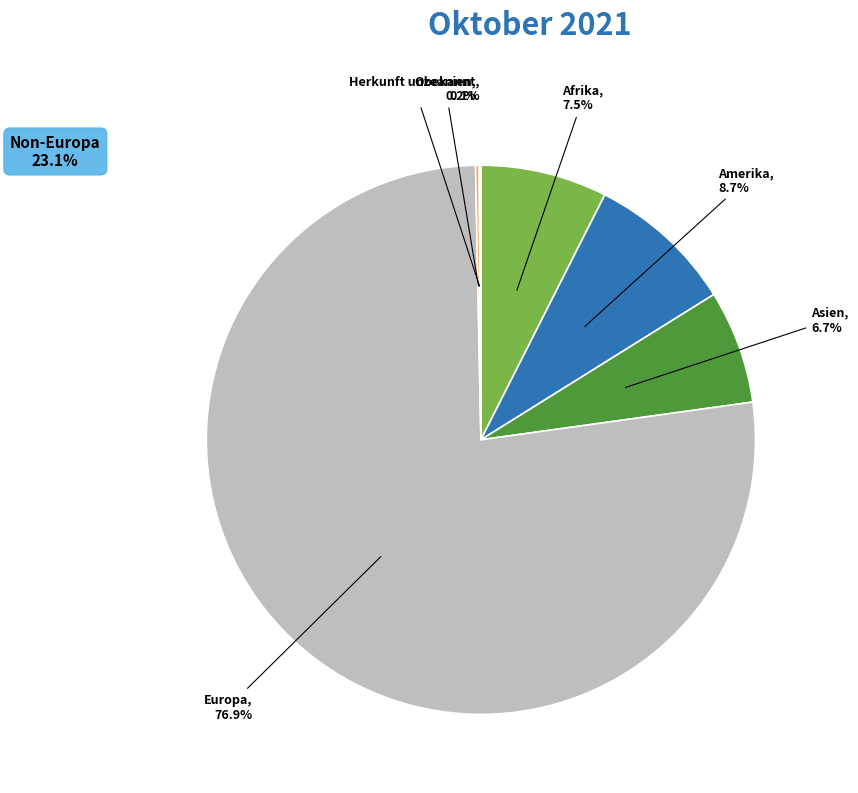

Which category accounts for the majority?

Europa